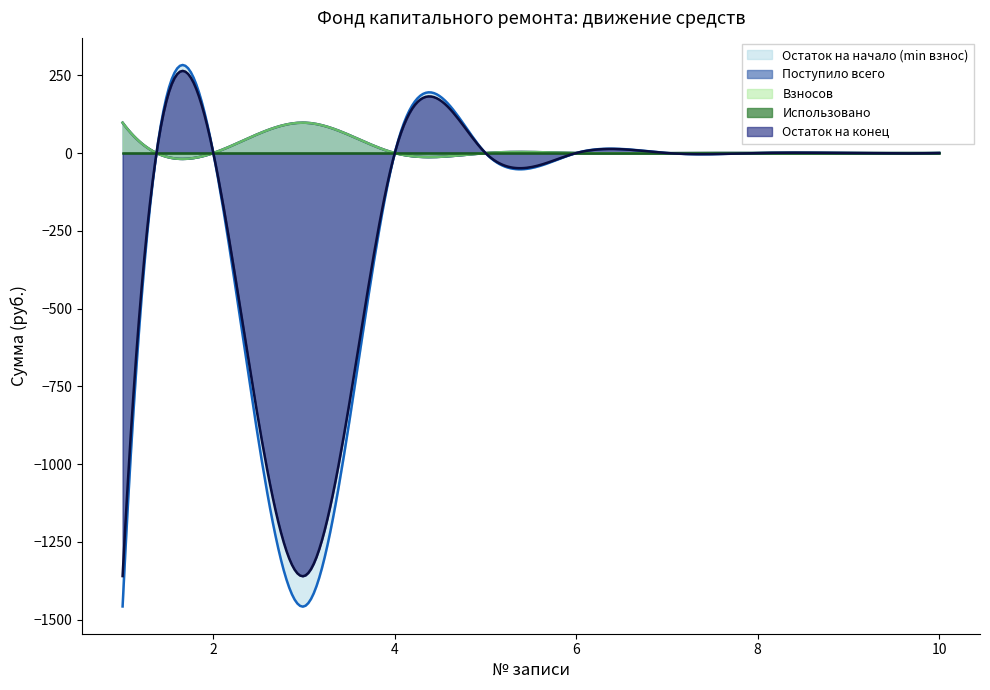

Is it true that Остаток на конец equals 0.0 at 7?

True